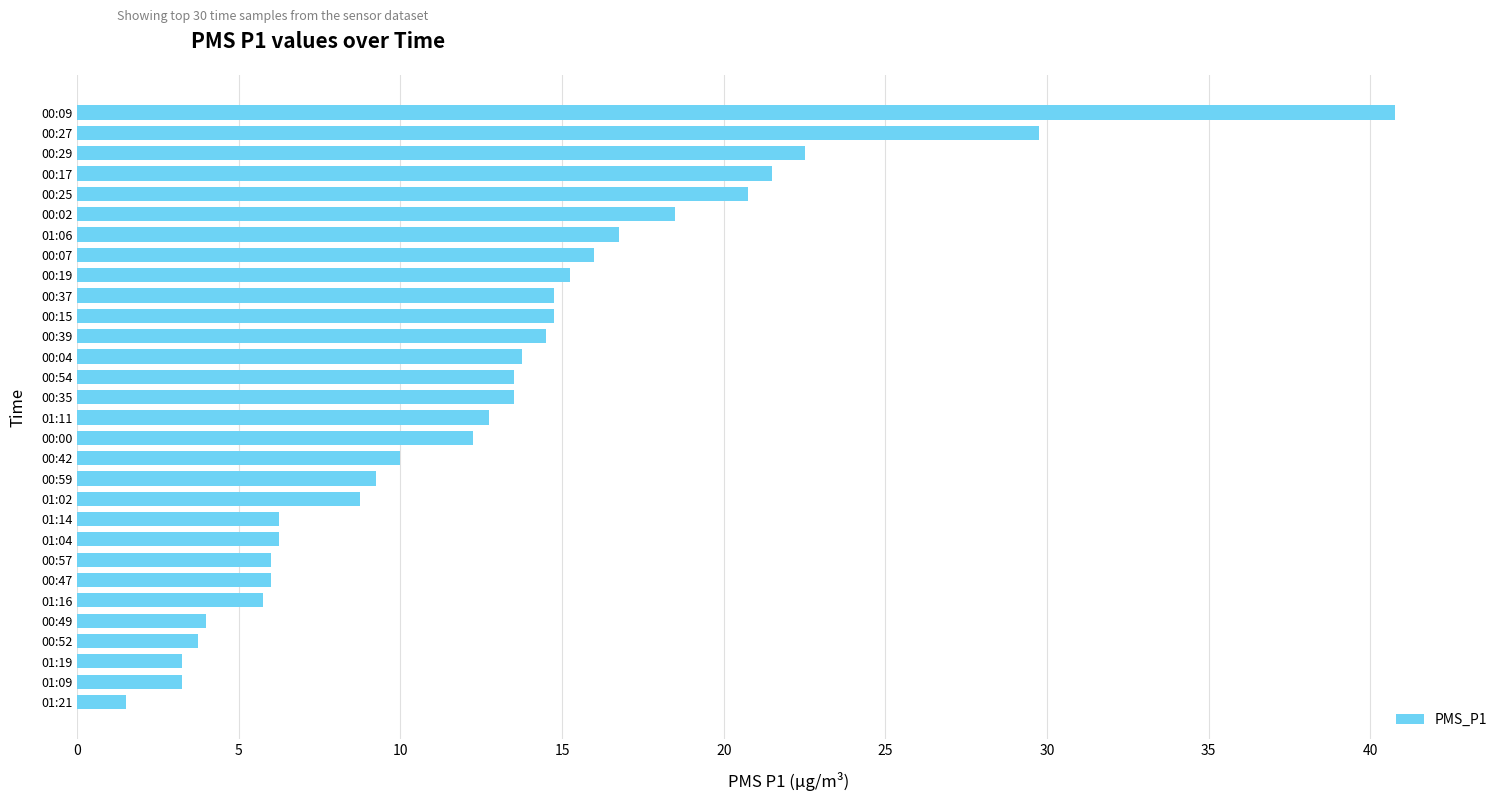

What is the change in value from 01:14 to 00:19?

+9.0